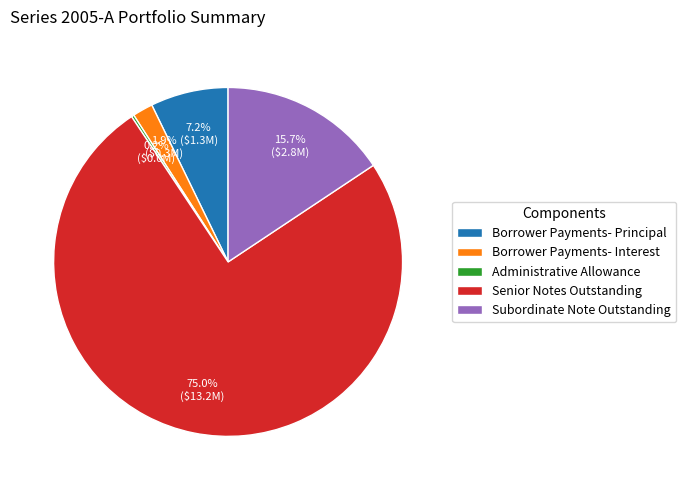

Do Borrower Payments- Principal and Subordinate Note Outstanding together represent more than half of the pie?

No